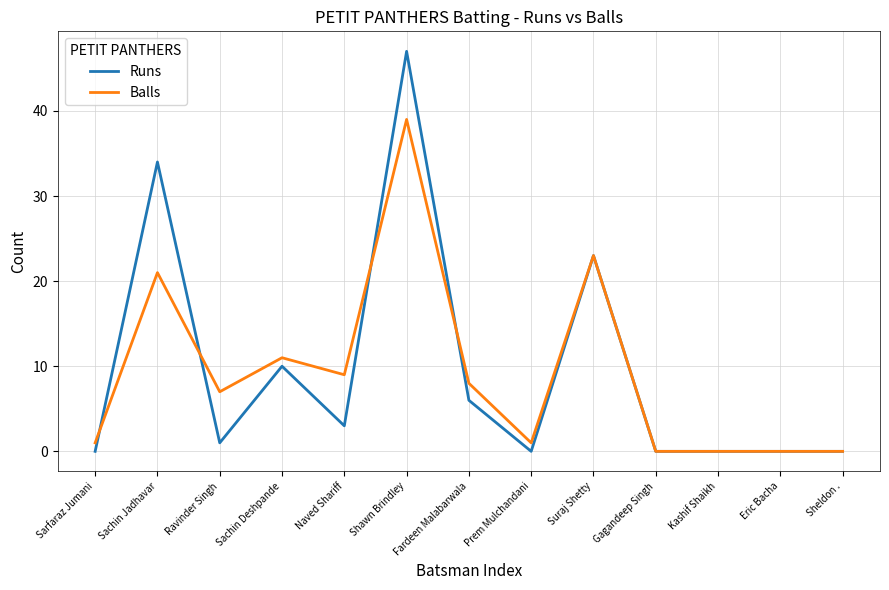

At which category does the chart reach its peak across all series?

Shawn Brindley